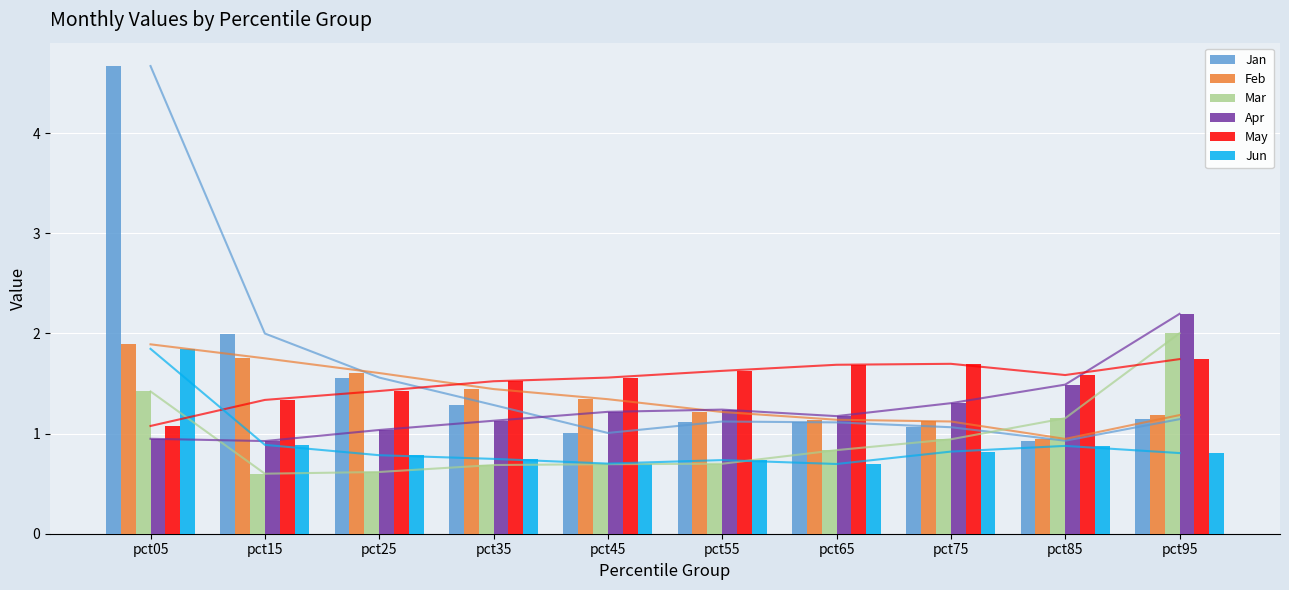

What is the greatest value displayed?

4.7